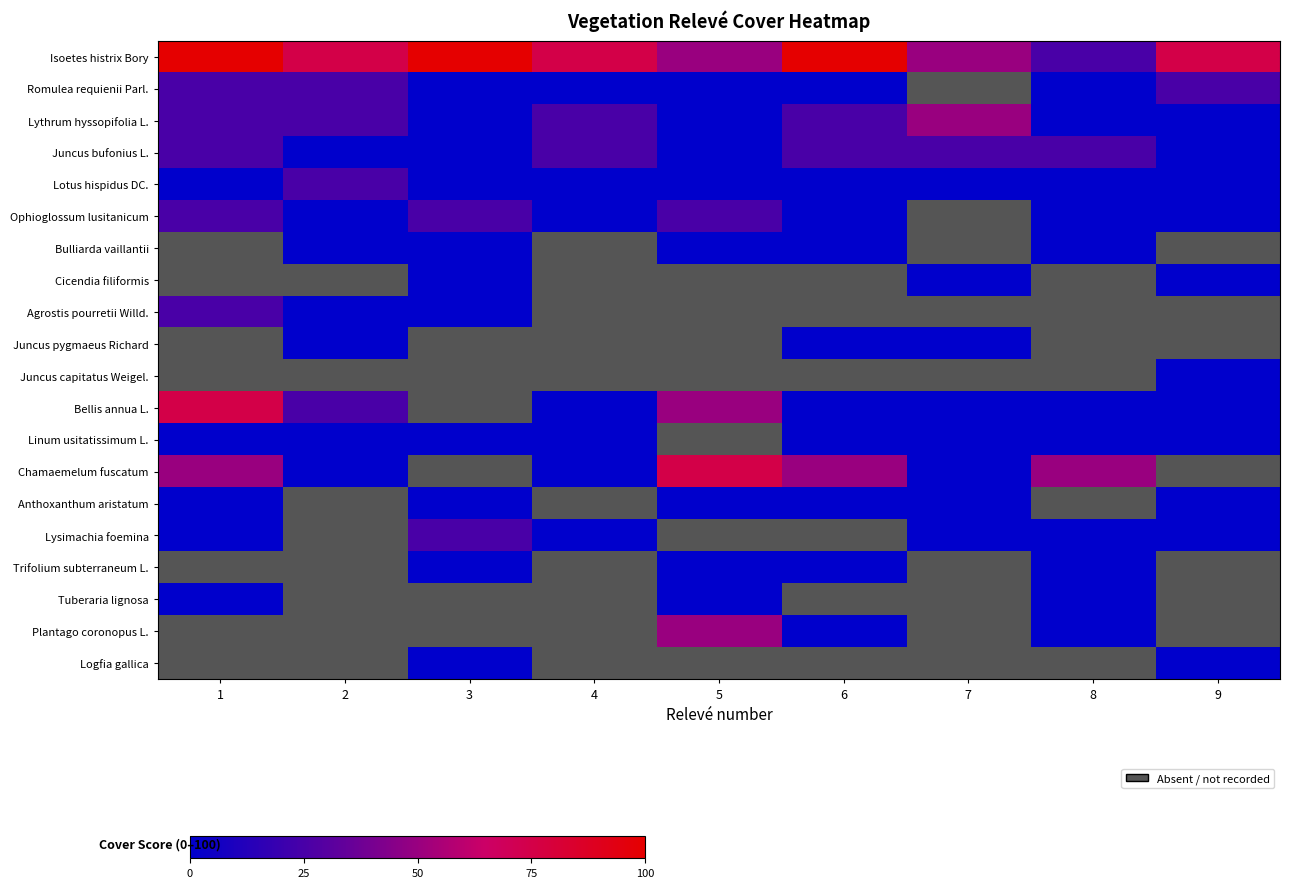

Which has a higher value, 4 or 2?

4